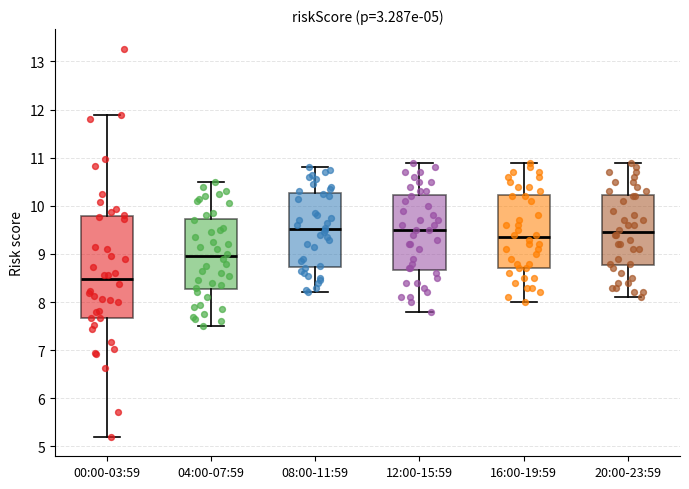

Comparing the boxes themselves (not the whiskers), which one is the tallest?

00:00-03:59